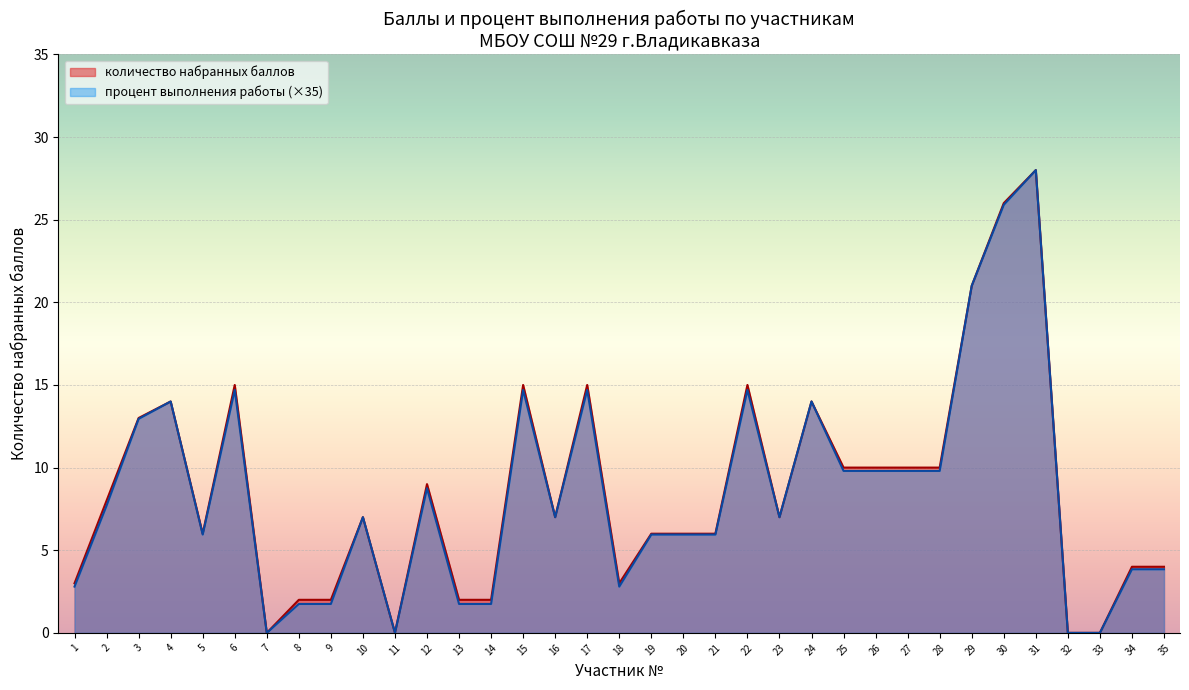

What is the maximum value for процент выполнения работы (×35)?

28.0